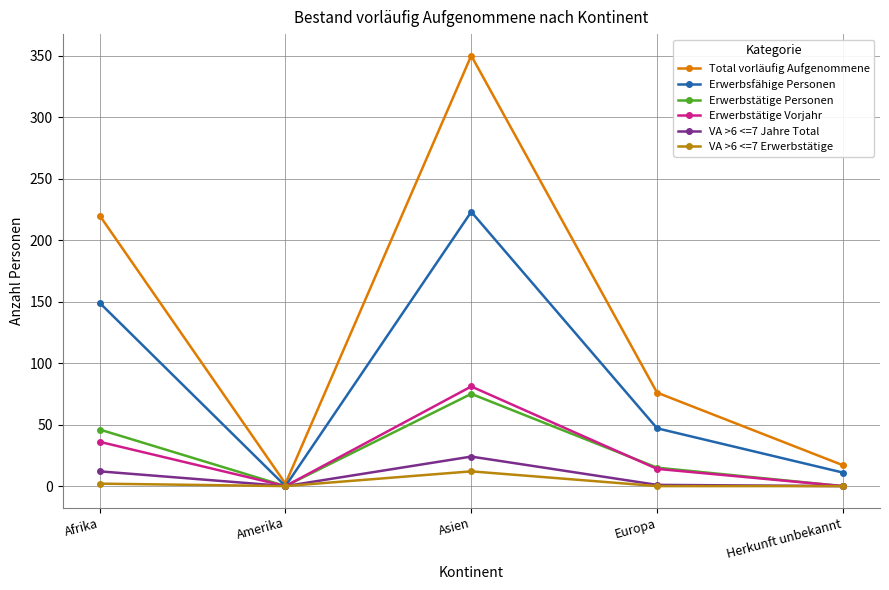

What is the average value of the Erwerbstätige Personen series?

27